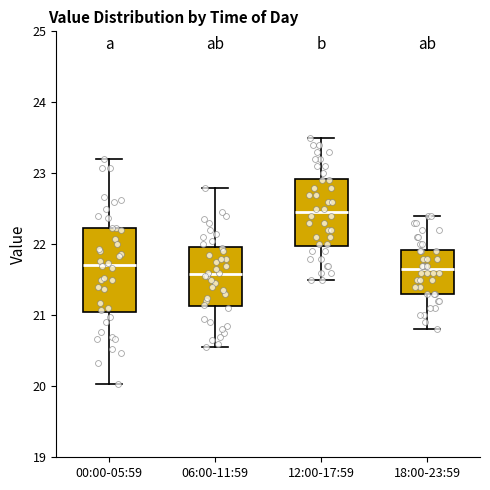

Reading left to right, read every box against the y-axis: the position of its median line, the range the box covers, and the ends of its whiskers. The values are not printed on the chart, so give them approximately, as read against the axis.

00:00-05:59: median 21.7, box 21.0 to 22.2, whiskers 20.0 to 23.2
06:00-11:59: median 21.6, box 21.1 to 22.0, whiskers 20.6 to 22.8
12:00-17:59: median 22.5, box 22.0 to 22.9, whiskers 21.5 to 23.5
18:00-23:59: median 21.7, box 21.3 to 21.9, whiskers 20.8 to 22.4